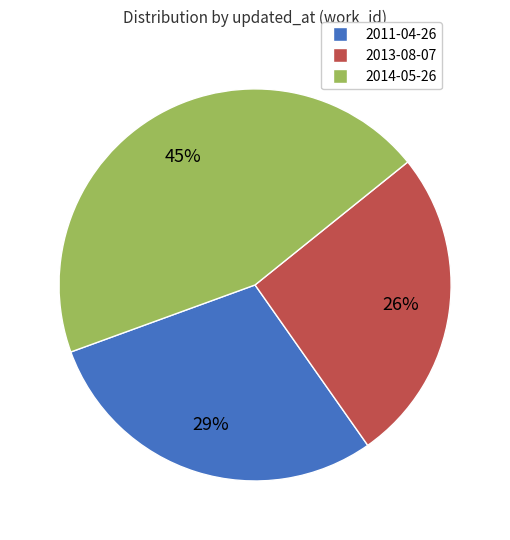

Which category has the biggest portion of the pie?

2014-05-26